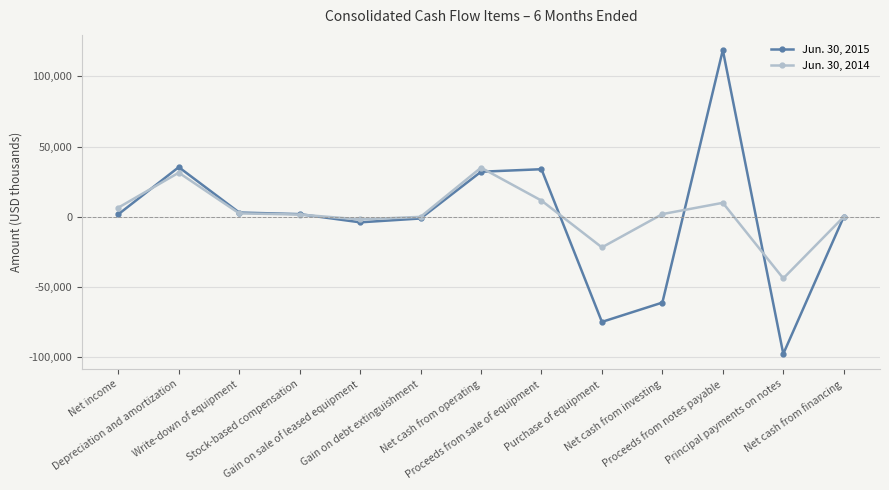

Rank the series by their average value, from lowest to highest.

Jun. 30, 2015, Jun. 30, 2014